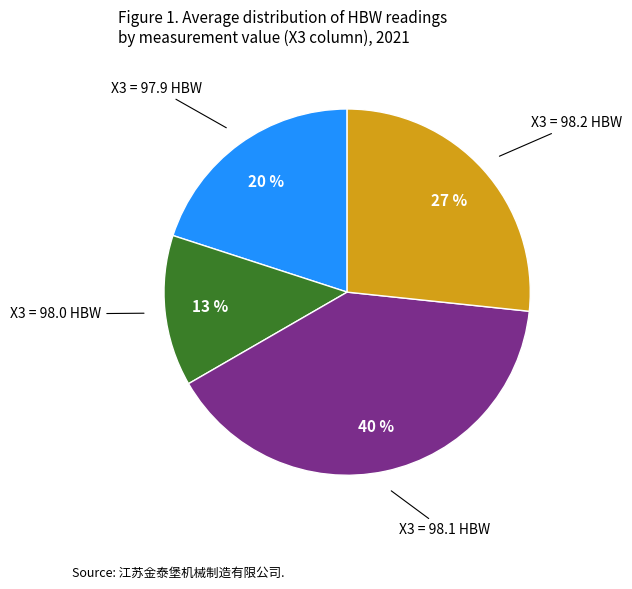

To the nearest percent, what is the difference between the largest and smallest slice percentages?

27%